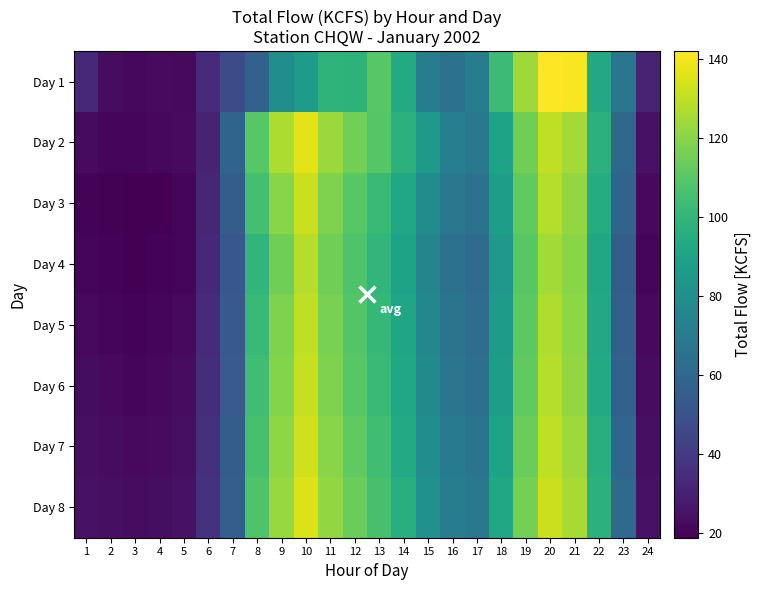

At which category is the sum across all series the highest?

20